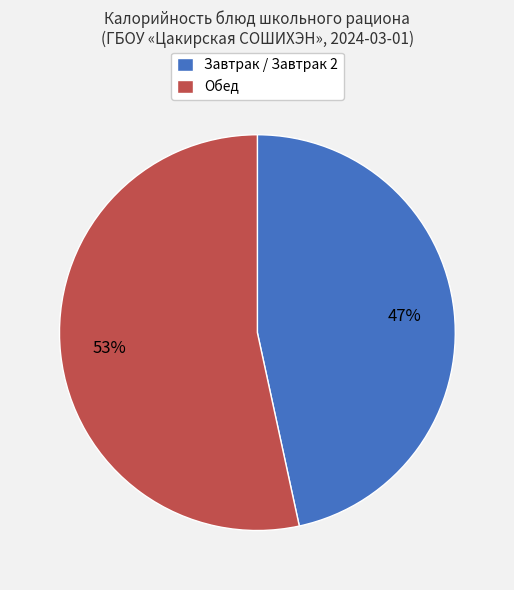

What is the ratio of the value at Обед to the value at Завтрак / Завтрак 2?

1.1